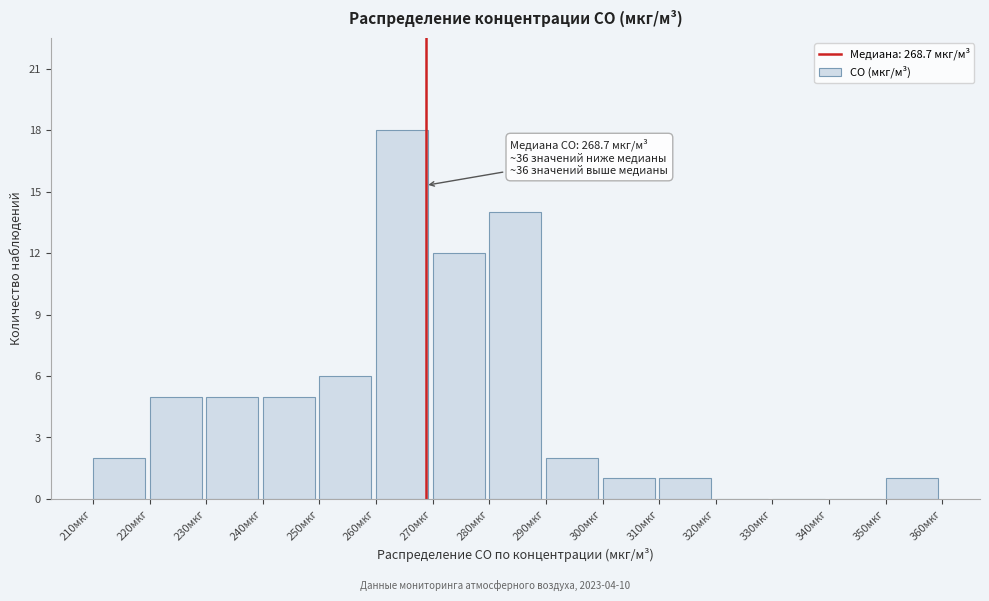

Over which range of the x-axis is the bar tallest?

260 to 270